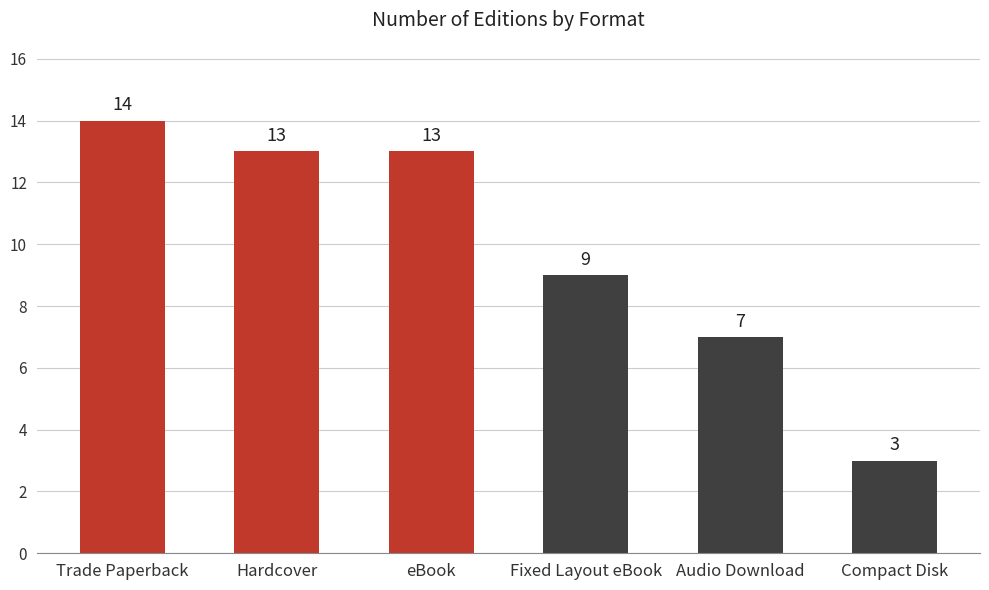

How many values are below 13?

3